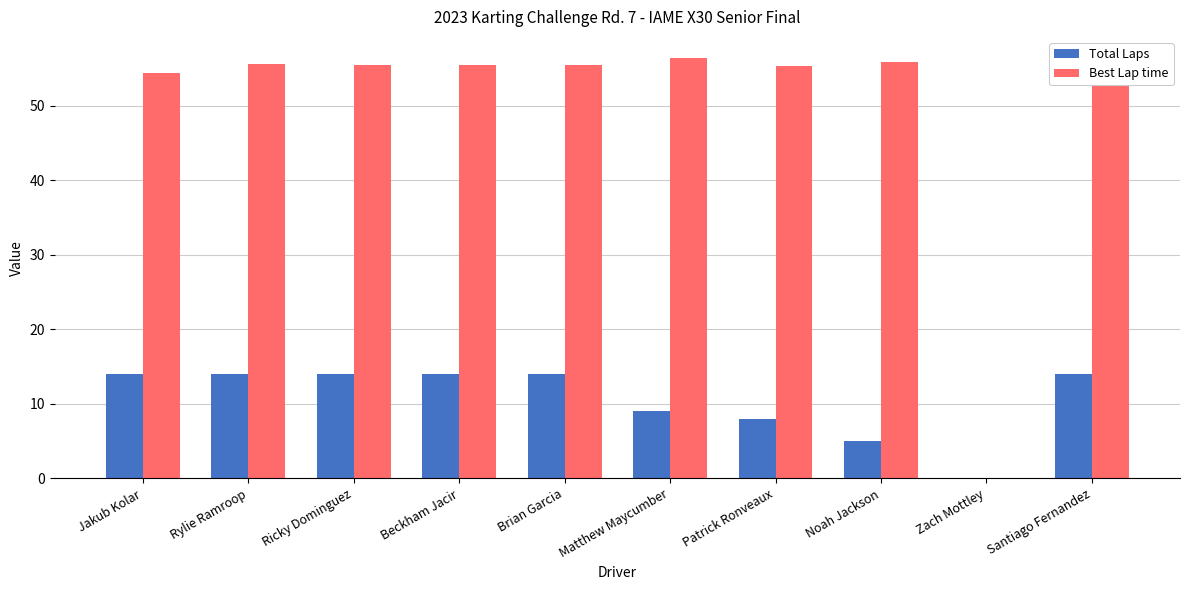

Which category has the highest value across all series?

Matthew Maycumber